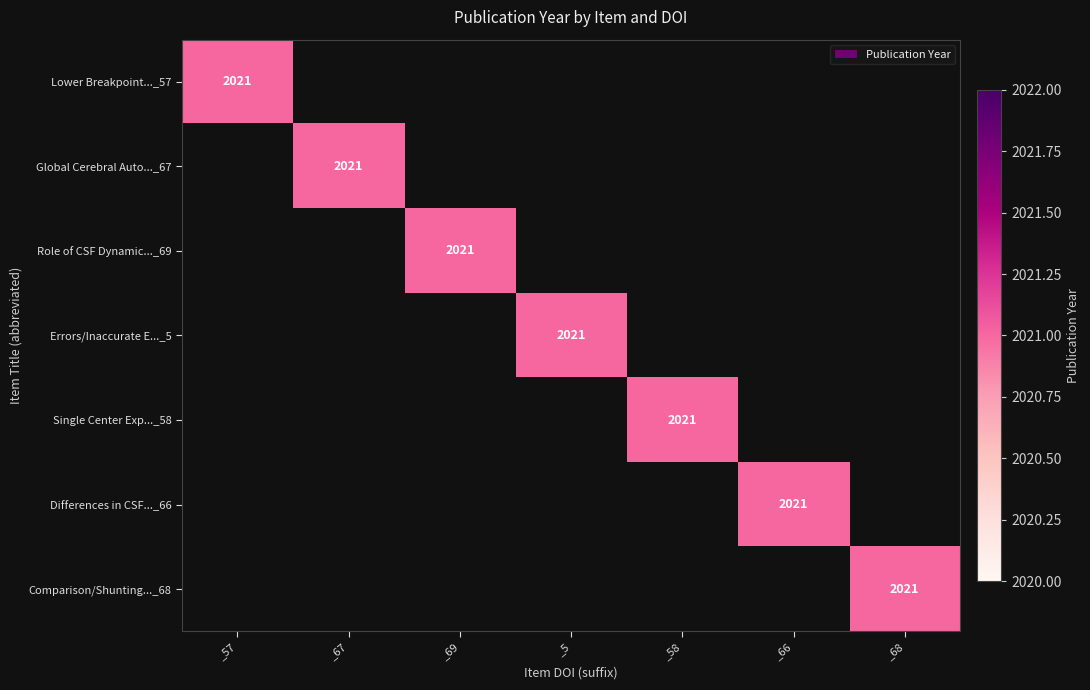

At which category is the sum across all series the highest?

_57